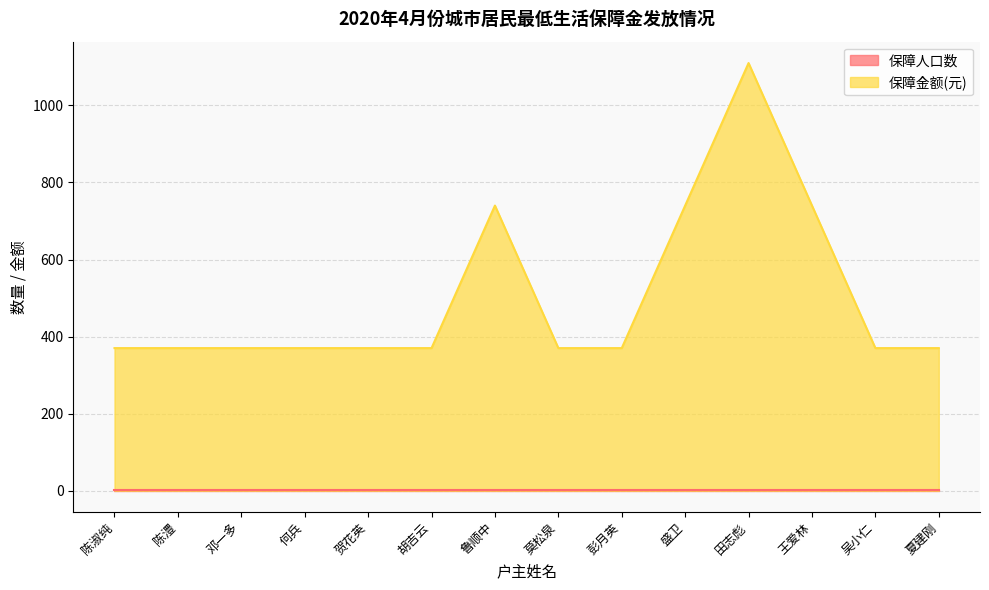

What is the minimum value shown in the chart?

1